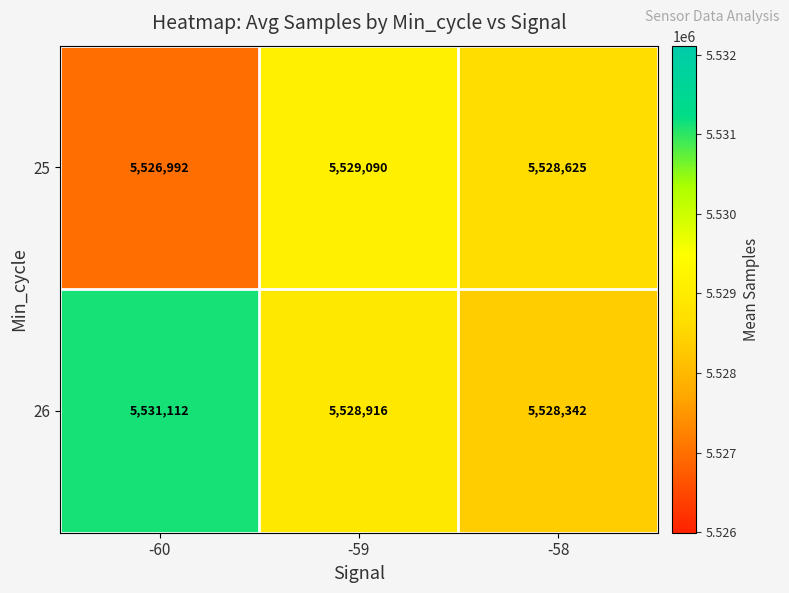

Reading left to right, what are all the values shown in this chart?

25: 5526992	5529090	5528625
26: 5531112	5528916	5528342